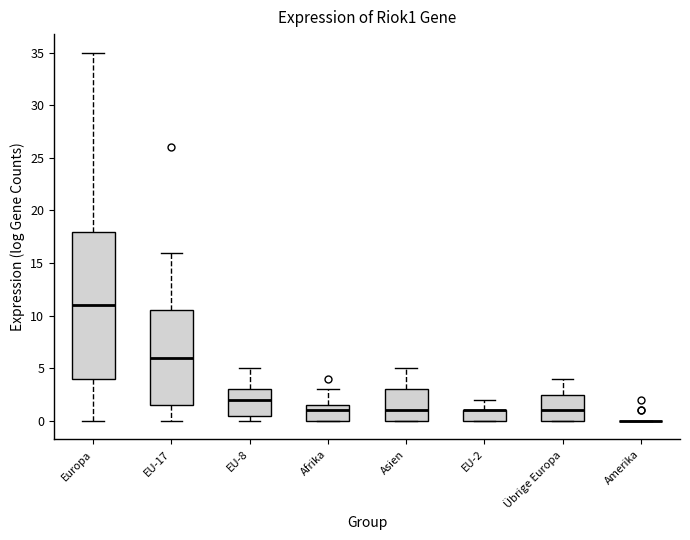

Which box is the tallest, from its lower edge to its upper edge?

Europa